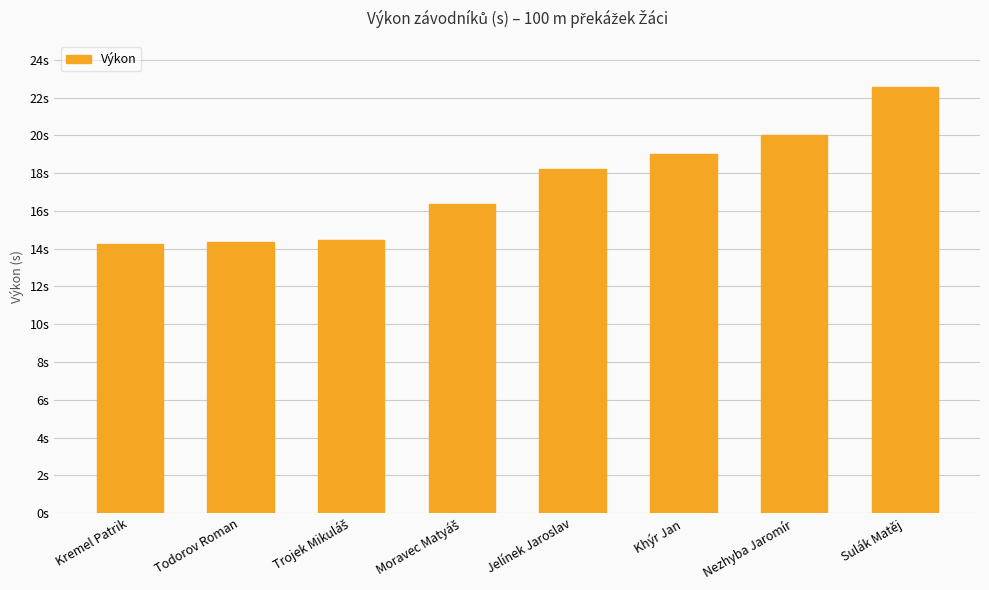

Reading left to right, extract all data points from this chart.

14.3	14.3	14.5	16.4	18.2	19.0	20.0	22.6